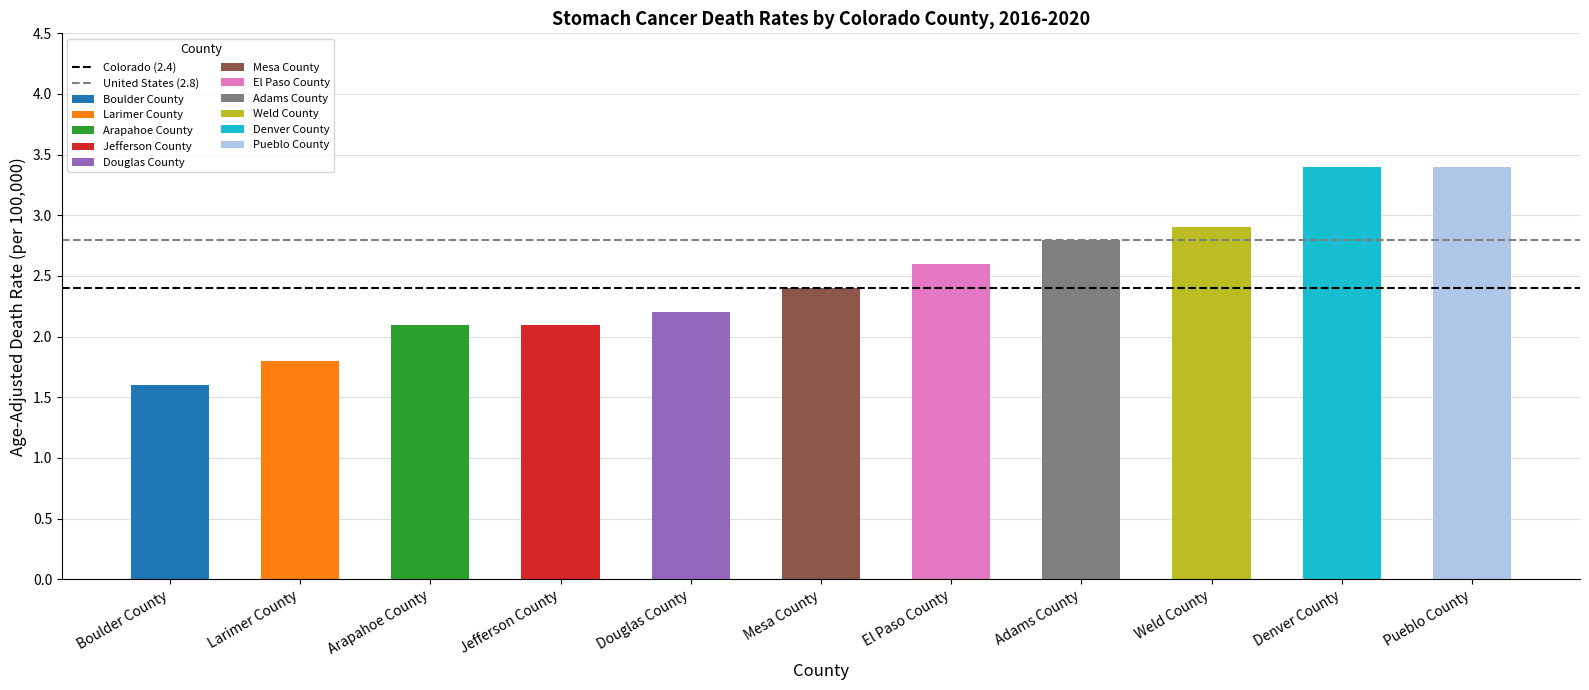

Which series has the largest total across all categories?

United States (2.8)